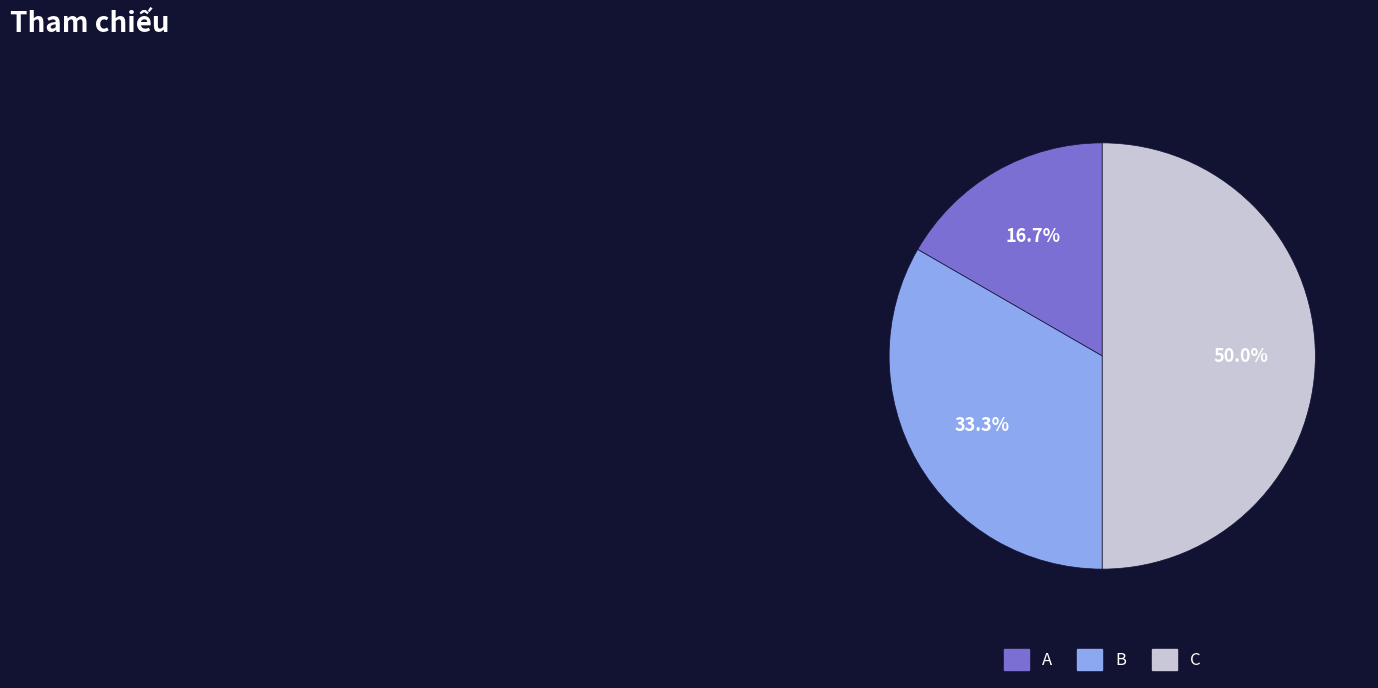

How many segments does this pie chart have?

3